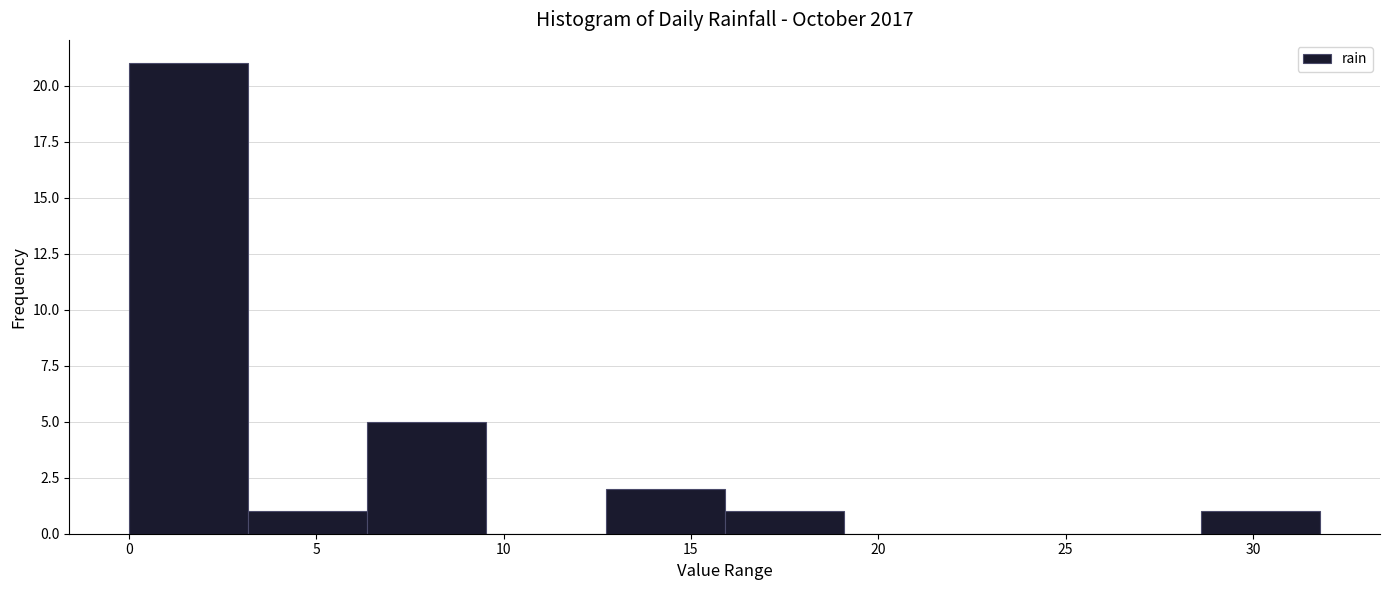

Reading left to right, transcribe this chart: for each bar, give the range it covers on the x-axis and its height. Neither the bar edges nor the heights are printed on the chart, so give them approximately, as read against the axes.

0.0 to 3.0: 21
3.0 to 6.5: 1
6.5 to 9.5: 5
9.5 to 12.5: 0
12.5 to 16.0: 2
16.0 to 19.0: 1
19.0 to 22.5: 0
22.5 to 25.5: 0
25.5 to 28.5: 0
28.5 to 32.0: 1